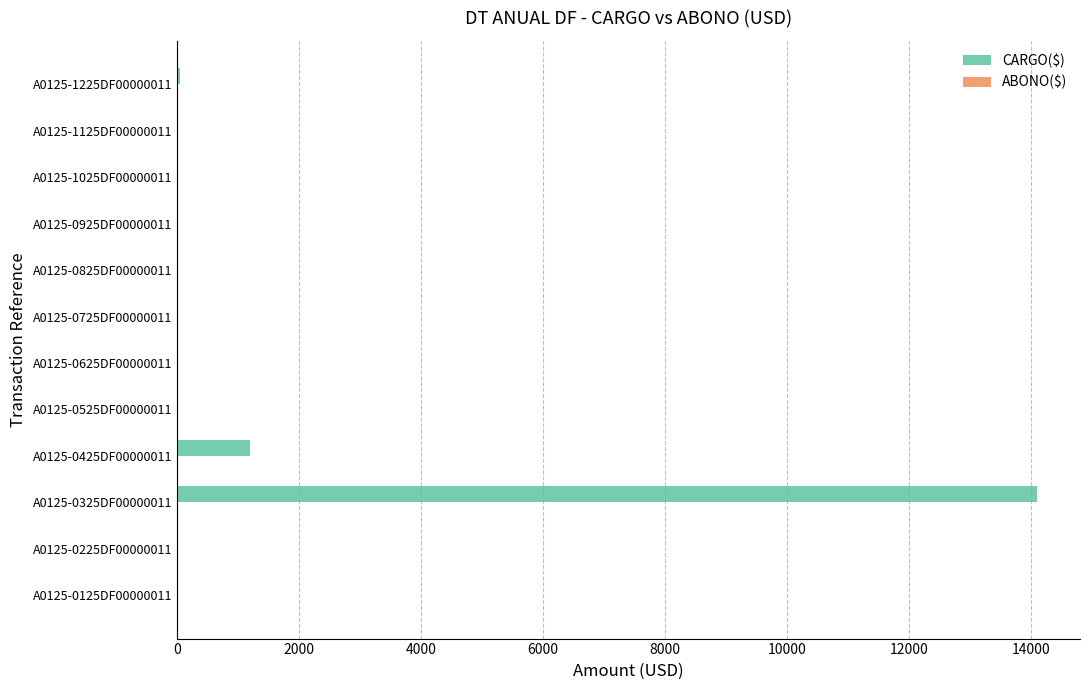

What is the sum of all values?

15384.3